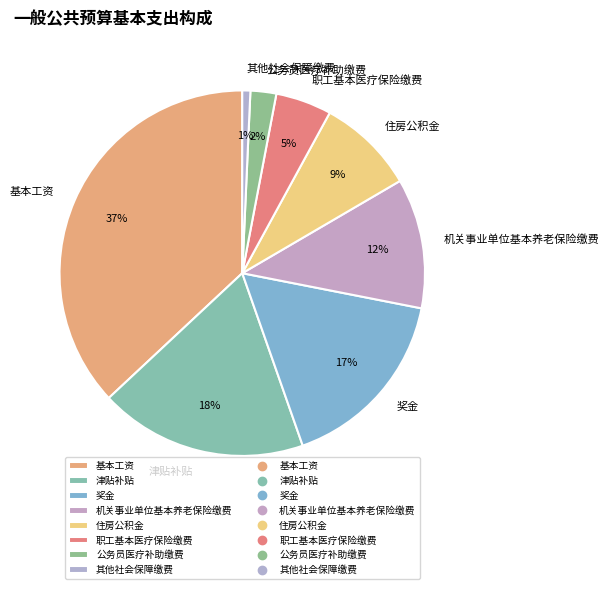

Which category has the smallest portion of the pie?

其他社会保障缴费